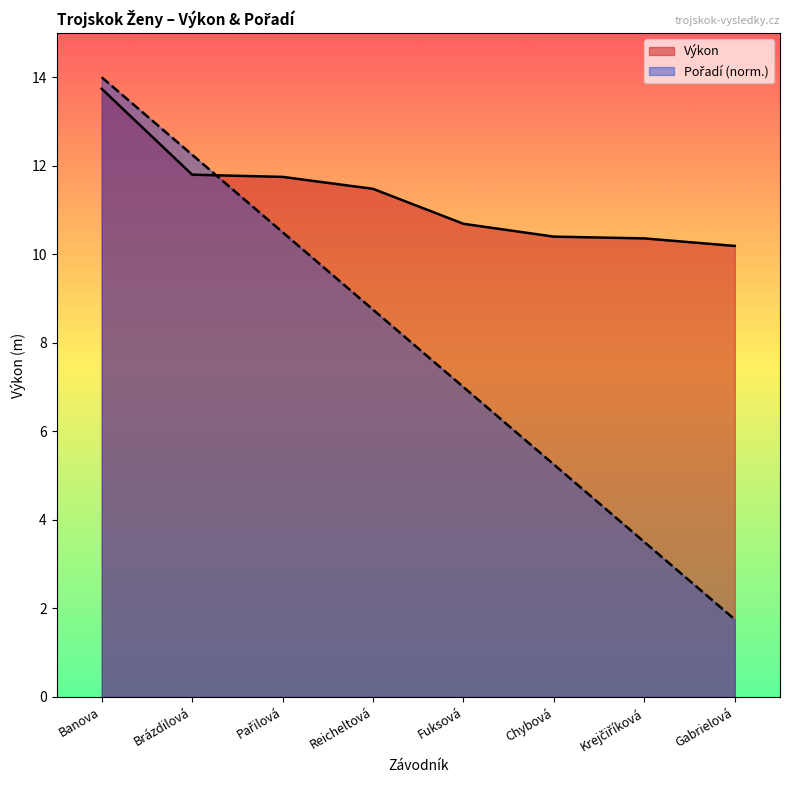

Count the number of categories in the chart.

8